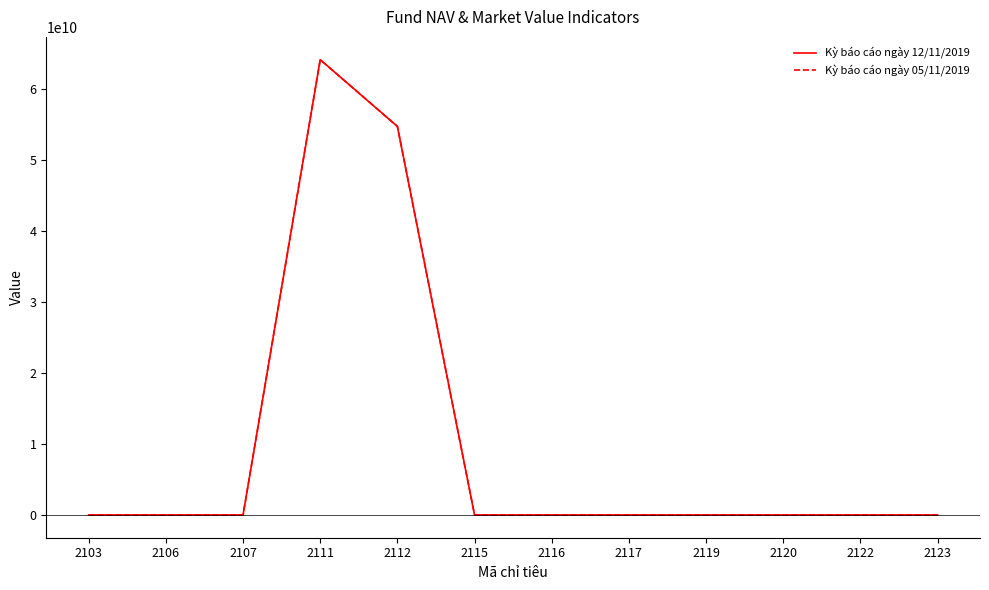

What is the highest value of the Kỳ báo cáo ngày 12/11/2019 series?

64200046916.0